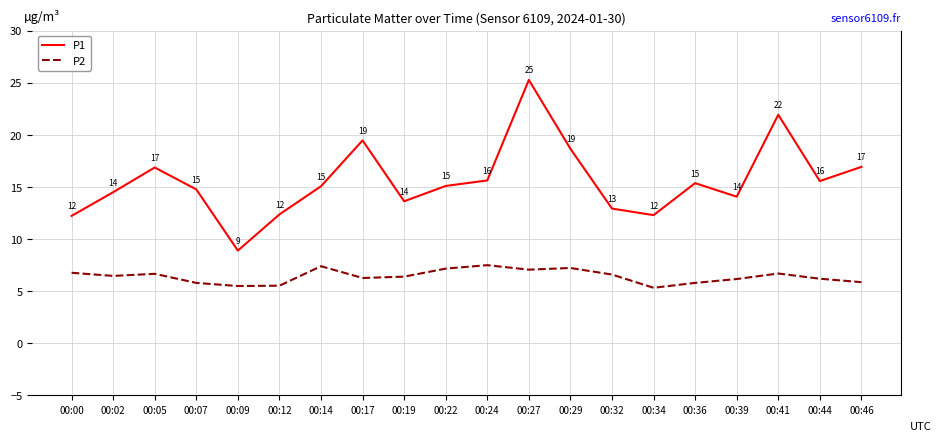

Where does the P2 series first go above 6?

00:00